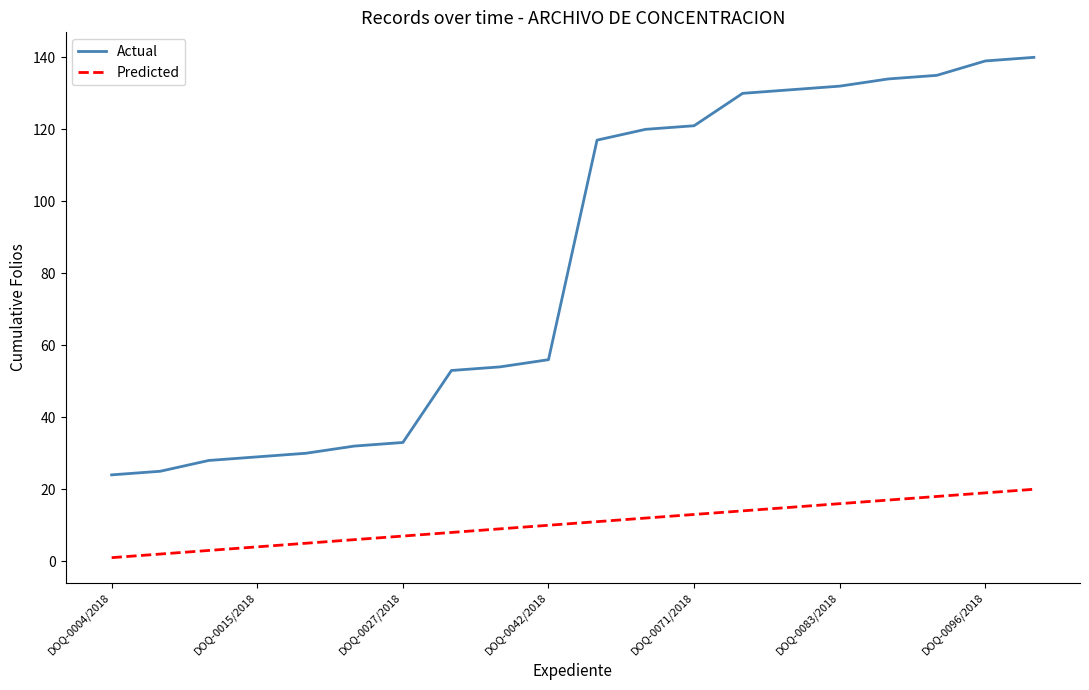

Which series has the largest range (max minus min)?

Actual